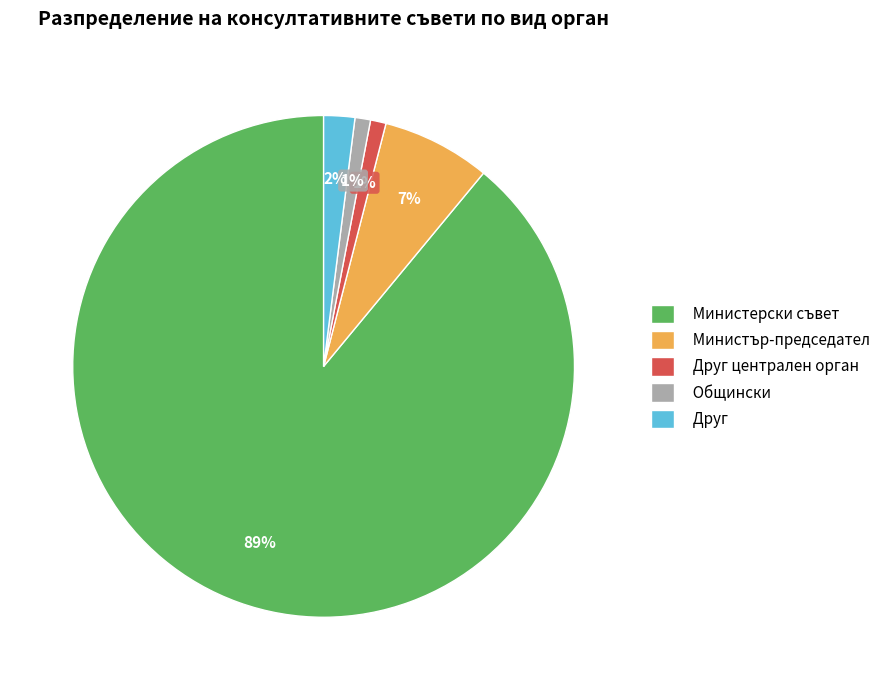

What is the largest slice in the pie chart?

Министерски съвет